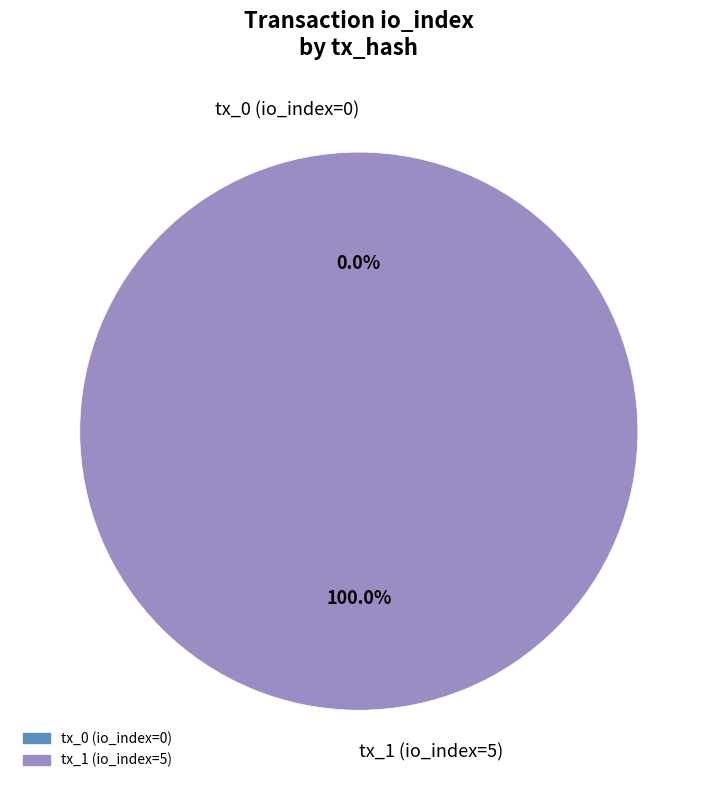

How many slices are in this pie chart?

2